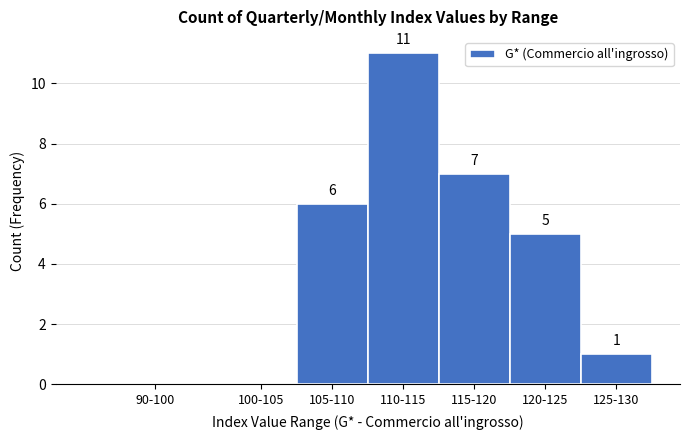

Reading right to left, transcribe all the data shown in this chart.

125-130=1	120-125=5	115-120=7	110-115=11	105-110=6	100-105=0	90-100=0